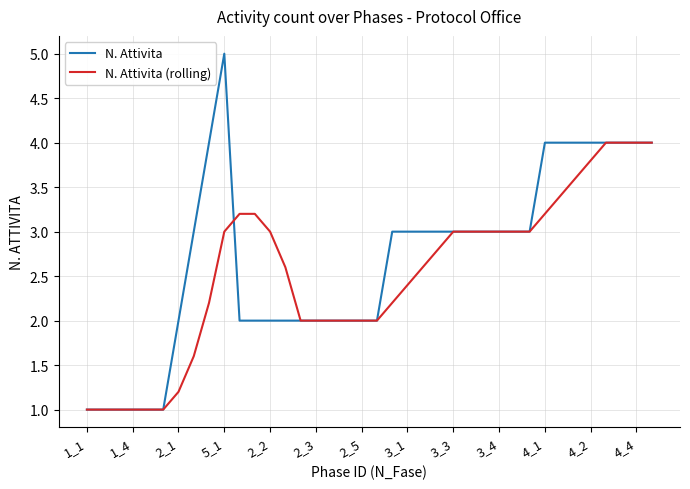

List the series in order of their overall mean, lowest first.

N. Attivita (rolling), N. Attivita